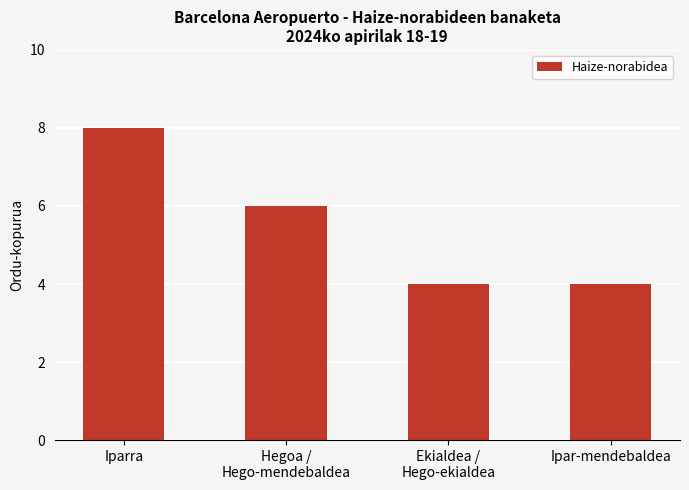

At which label is the value closest to 6?

Hegoa /
Hego-mendebaldea